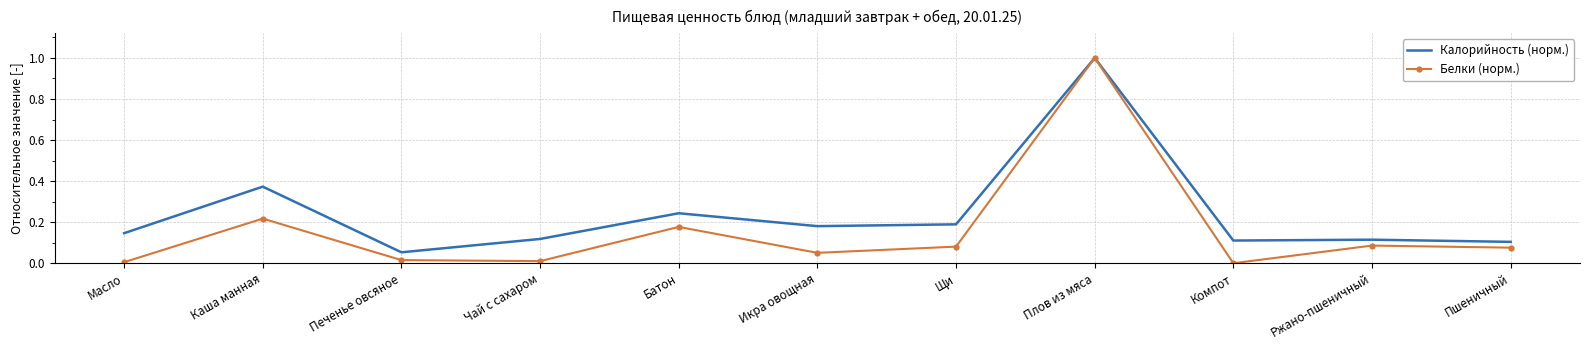

Which series has the largest range (max minus min)?

Белки (норм.)